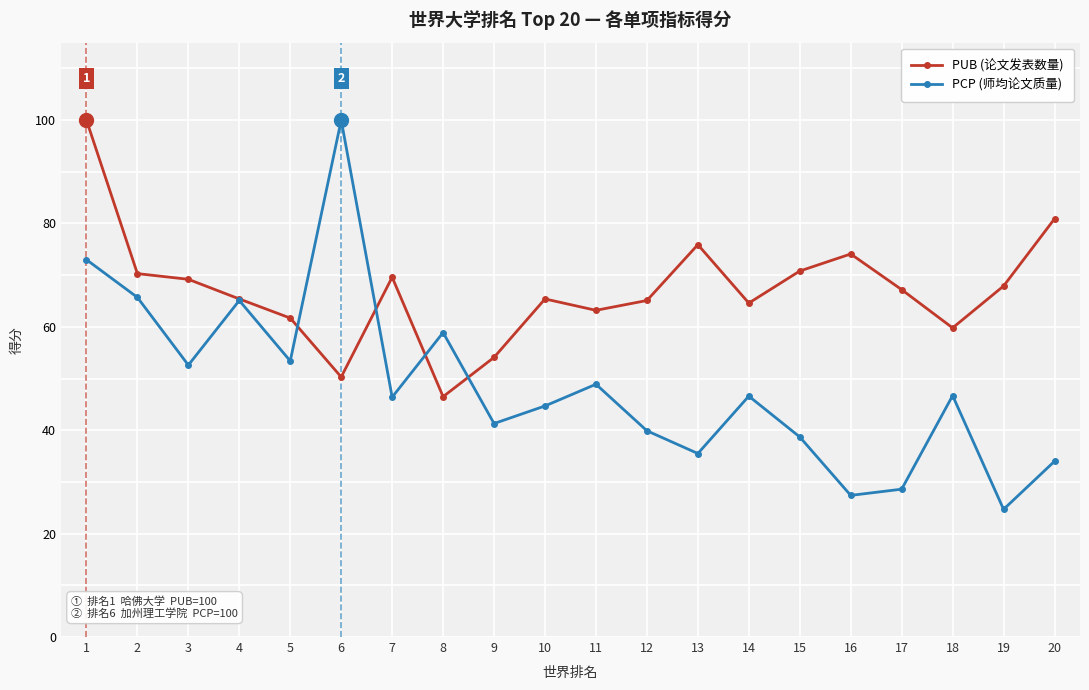

How many interior local peaks does the PCP (师均论文质量) series have?

6